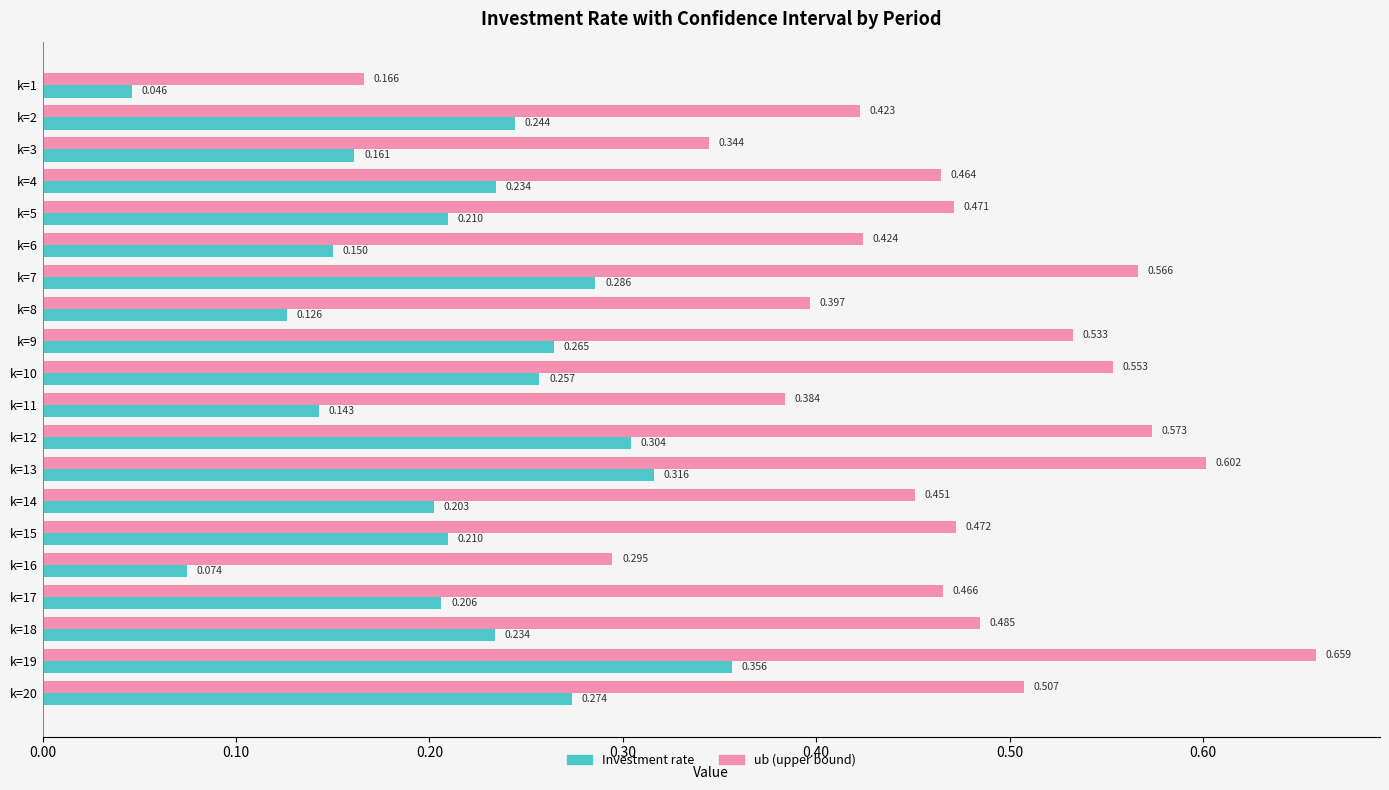

Is the value of ub (upper bound) at k=8 greater than the value of Investment rate at k=4?

Yes